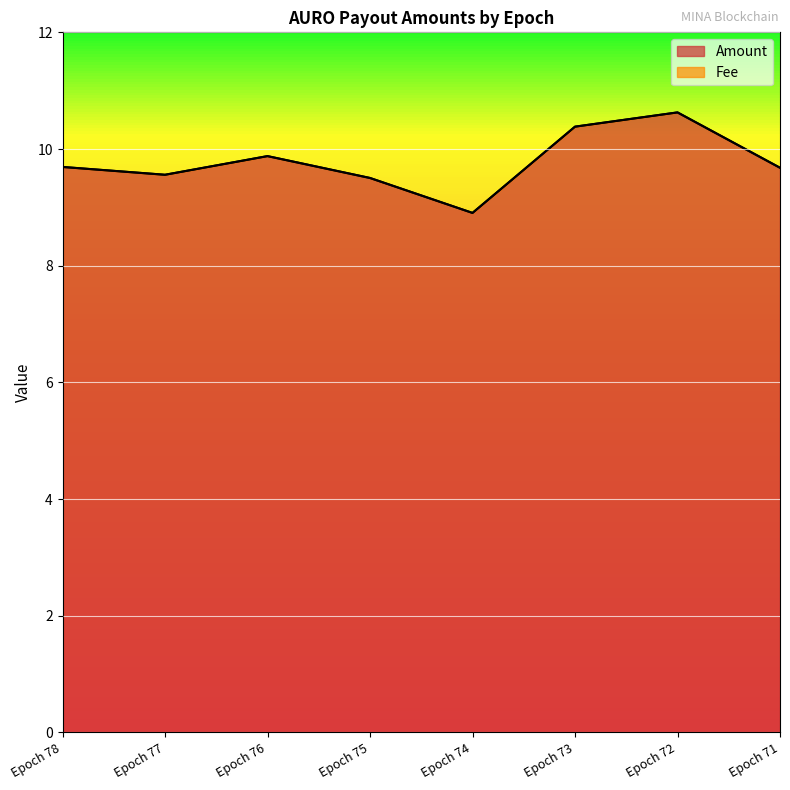

Rank the categories by value from highest to lowest.

Epoch 72, Epoch 73, Epoch 76, Epoch 78, Epoch 71, Epoch 77, Epoch 75, Epoch 74